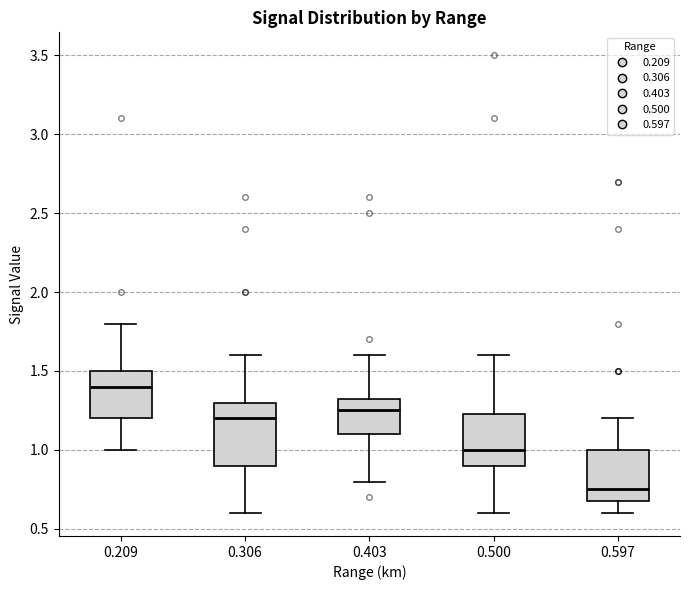

Reading left to right, transcribe this box plot: for each box, give where its median line is, the range the box spans, and where its two whiskers end, as read against the y-axis. The values are not printed on the chart, so give them approximately, as read against the axis.

0.209: median 1.40, box 1.20 to 1.50, whiskers 1.00 to 1.80
0.306: median 1.20, box 0.90 to 1.30, whiskers 0.60 to 1.60
0.403: median 1.25, box 1.10 to 1.35, whiskers 0.80 to 1.60
0.500: median 1.00, box 0.90 to 1.25, whiskers 0.60 to 1.60
0.597: median 0.75, box 0.70 to 1.00, whiskers 0.60 to 1.20